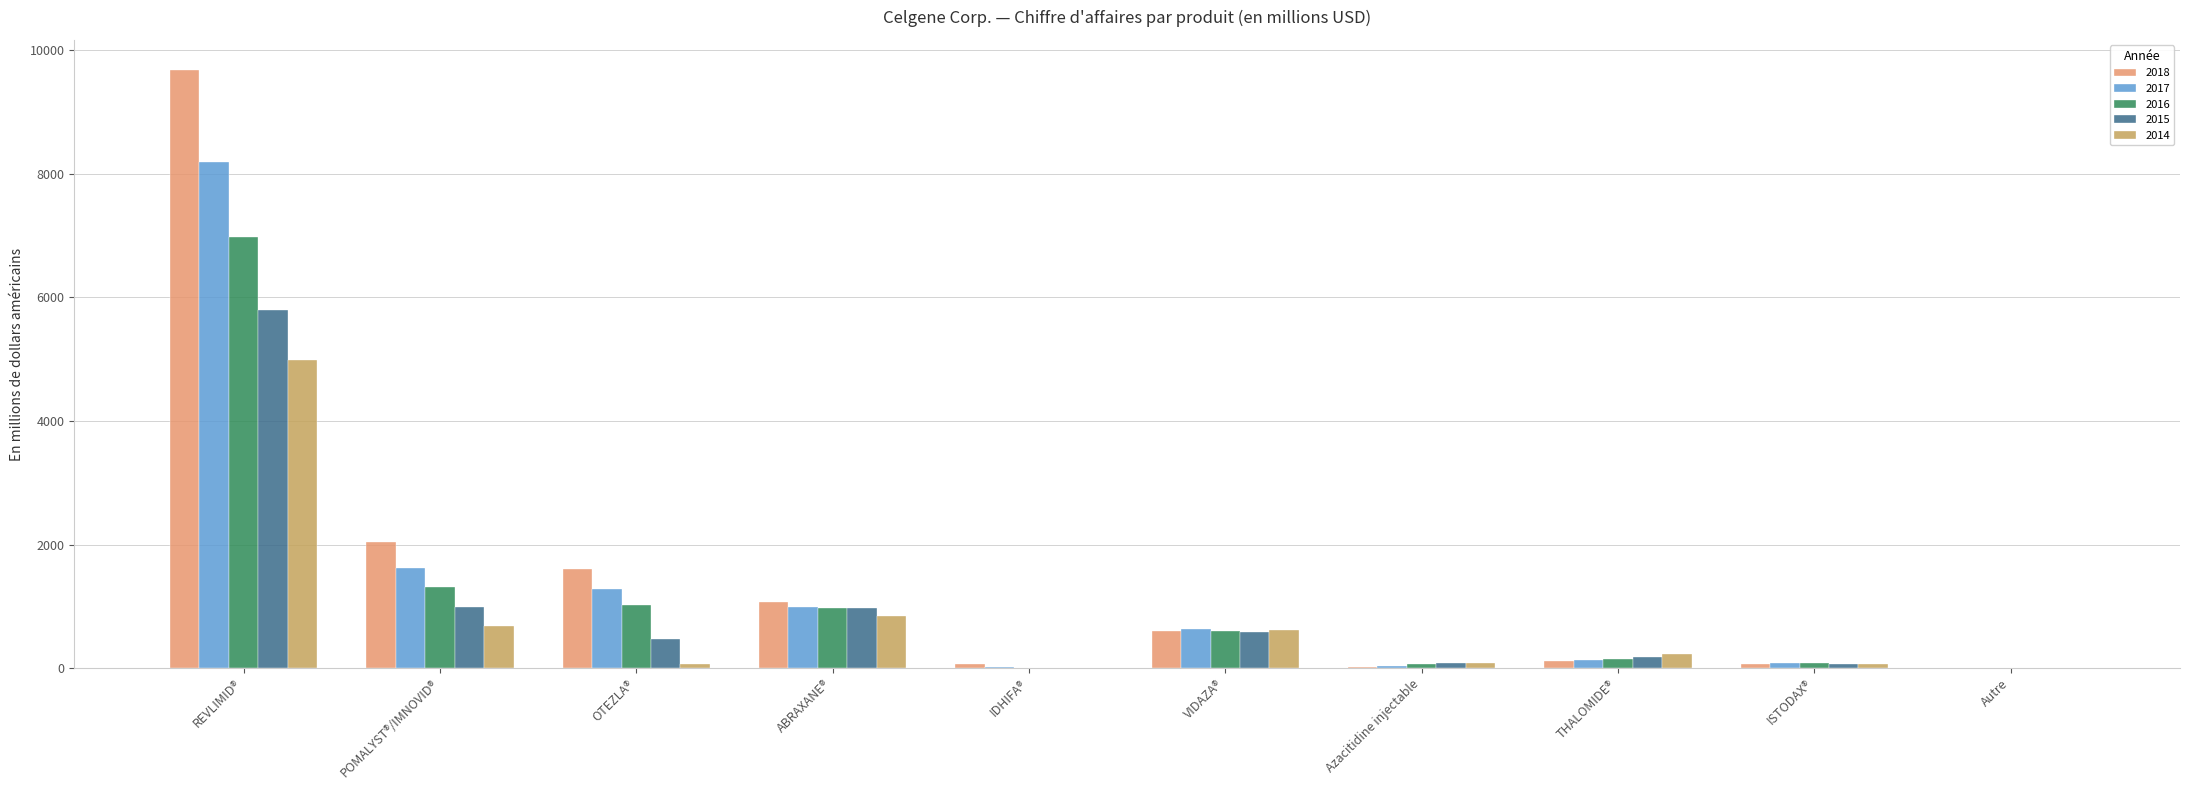

The value of 2015 at VIDAZA® is 591. True or false?

True